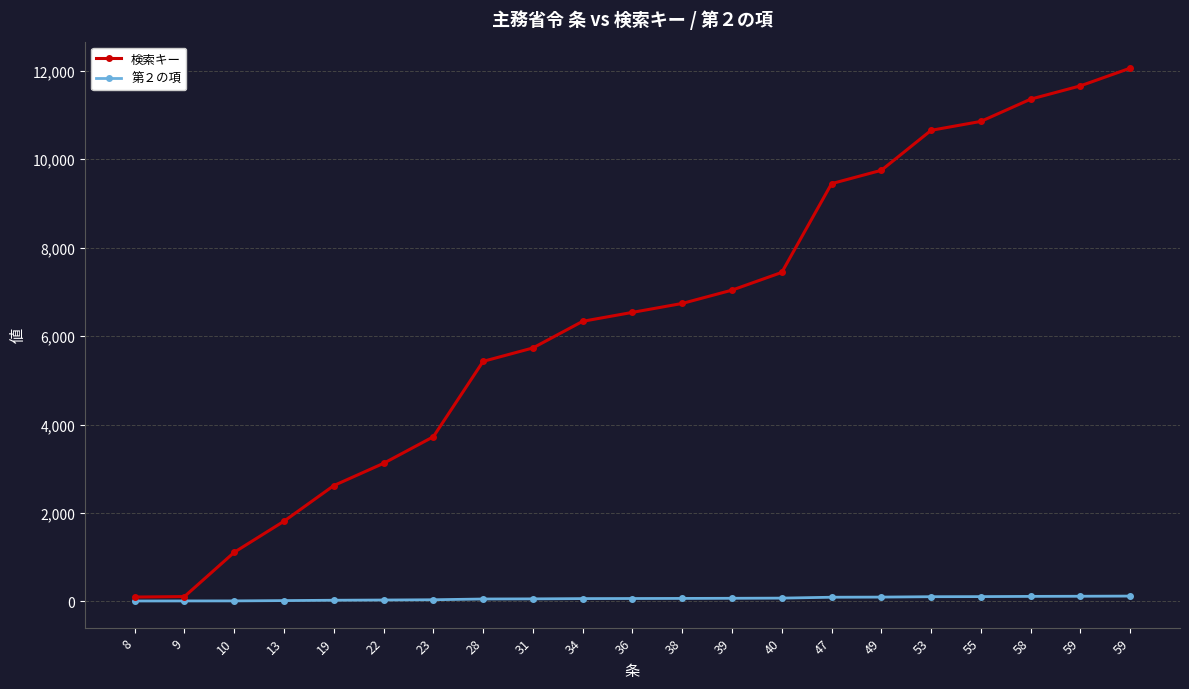

What are all the series names shown in the legend?

検索キー, 第２の項